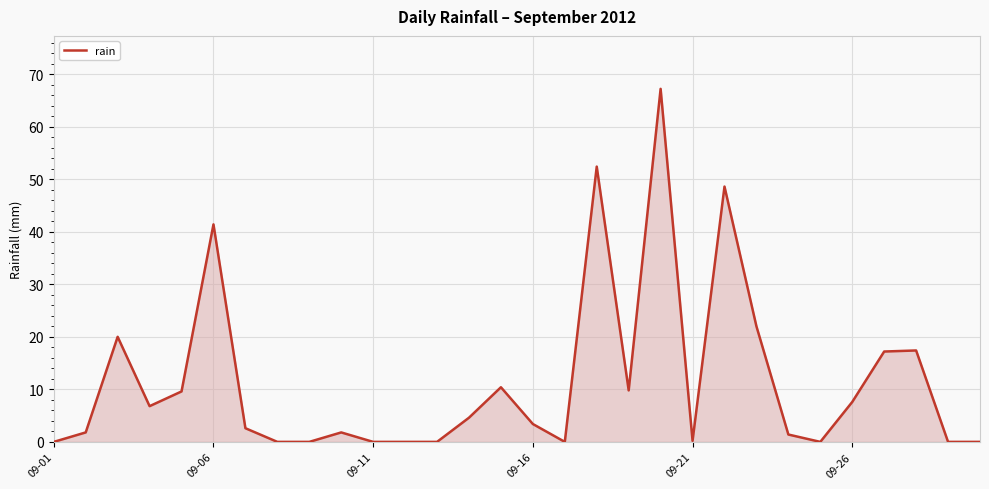

What is the difference between the maximum and minimum values?

67.2